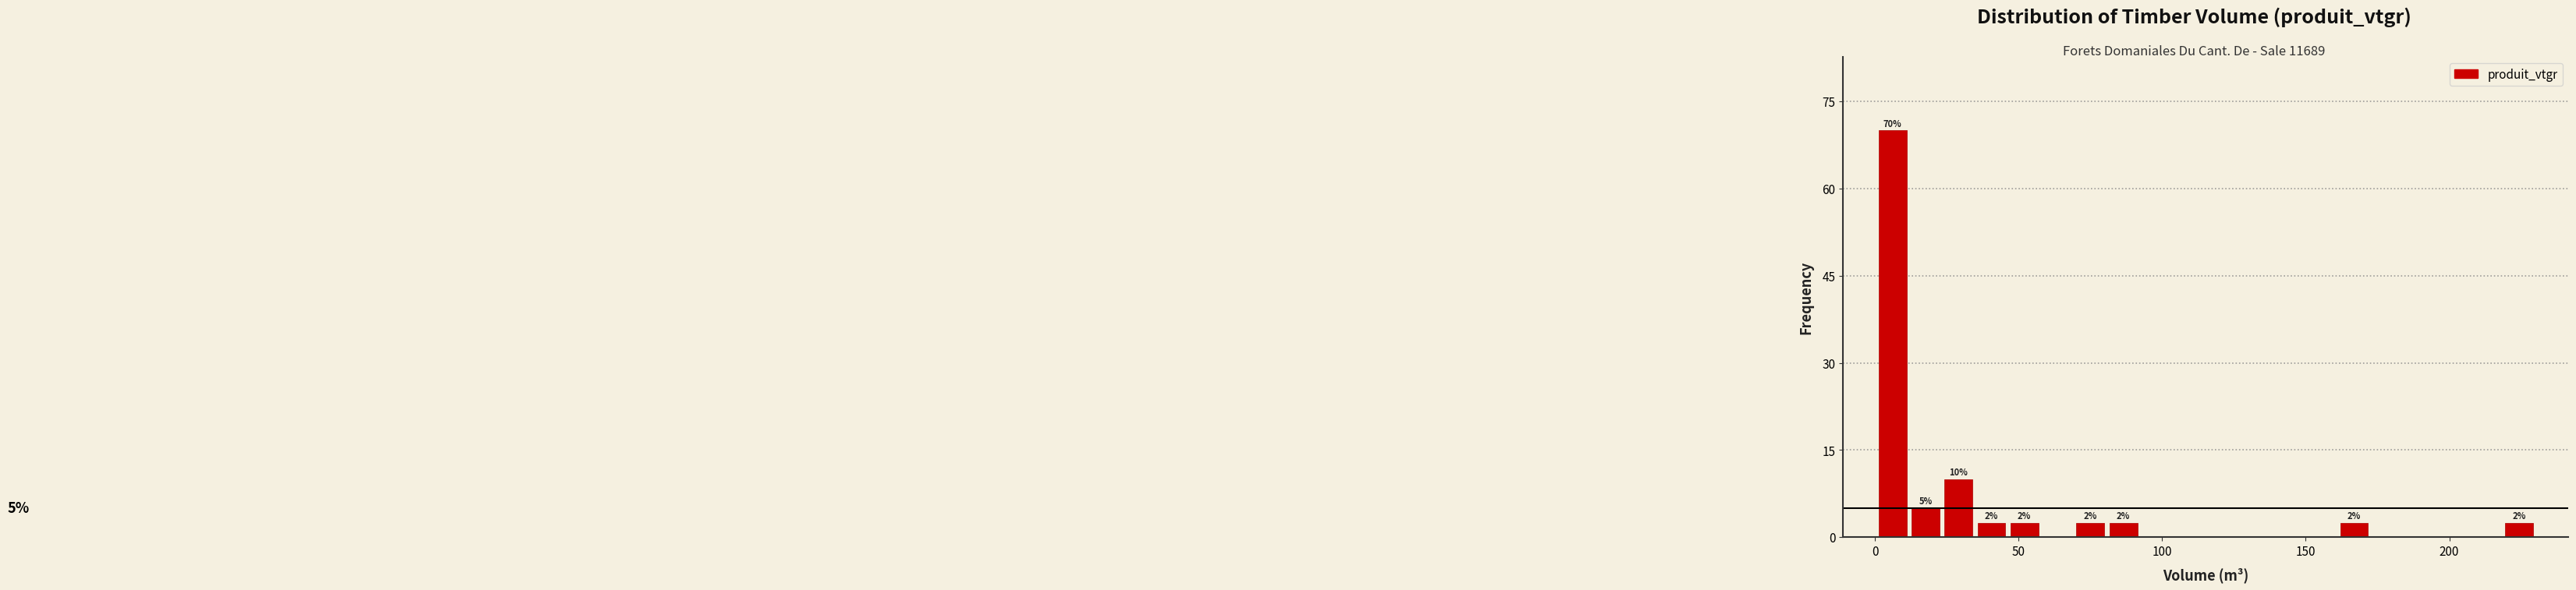

Around what value on the x-axis is the tallest bar? Give the approximate position of its centre, as read against the axis.

5